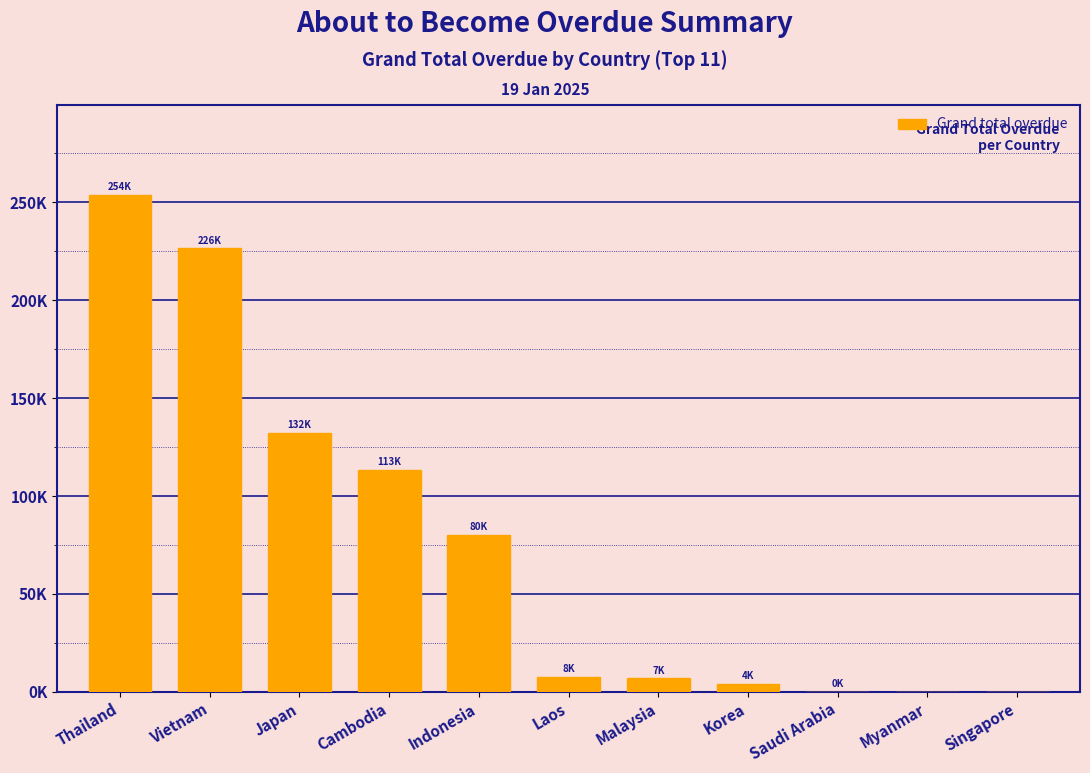

Are the bars horizontal?

No